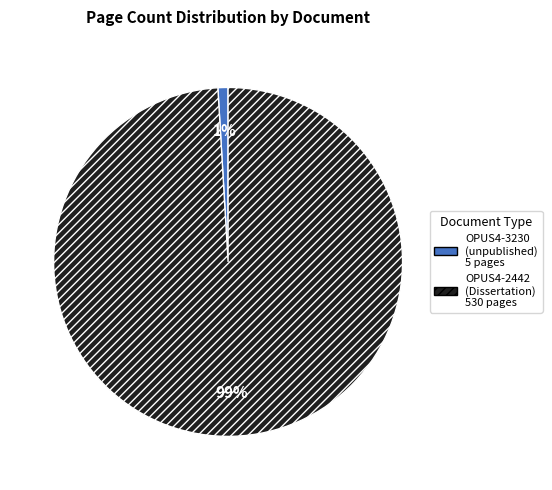

To the nearest percent, what percentage of the pie is OPUS4-2442?

99%